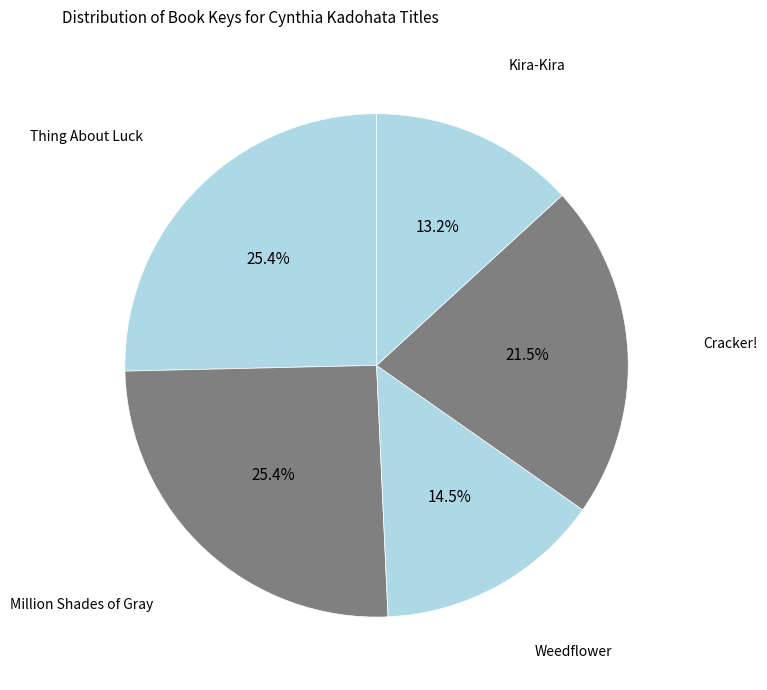

Is it true that Thing About Luck is 13% of the pie?

False